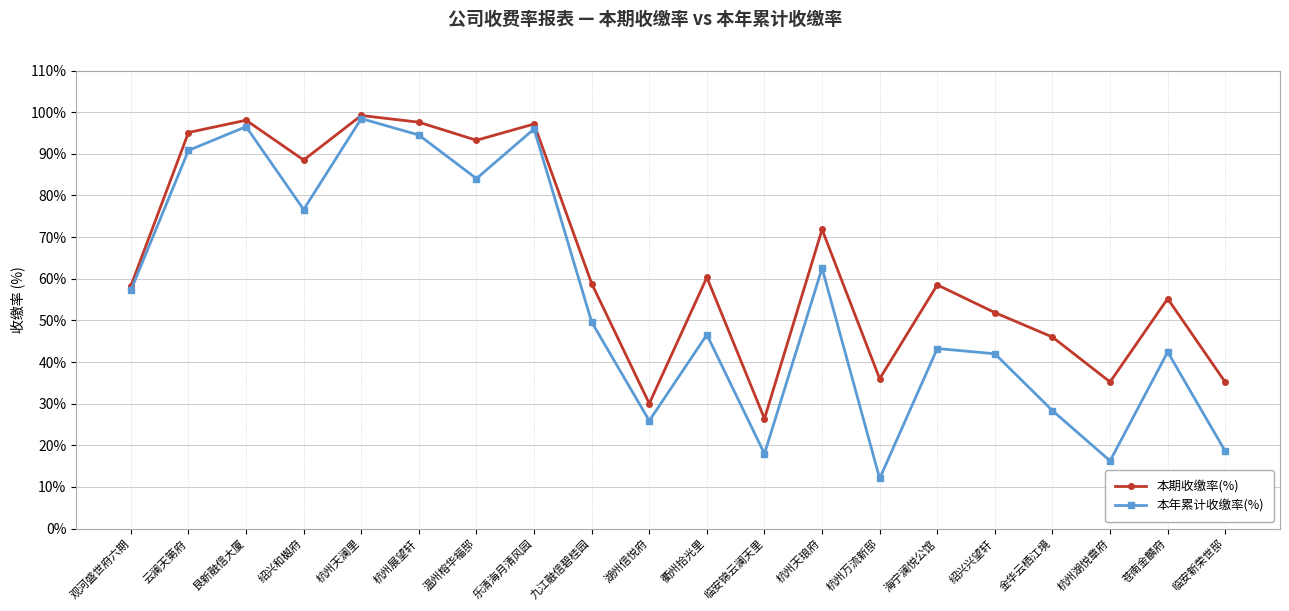

What are all the series names shown in the legend?

本期收缴率(%), 本年累计收缴率(%)